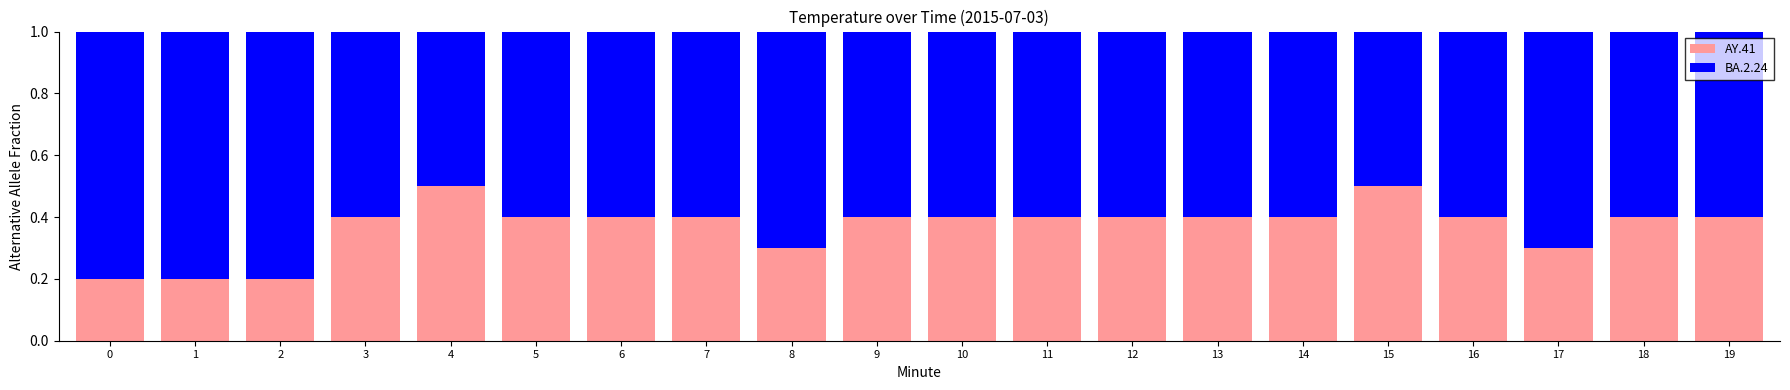

The value of AY.41 at 16 is 0.2. True or false?

False